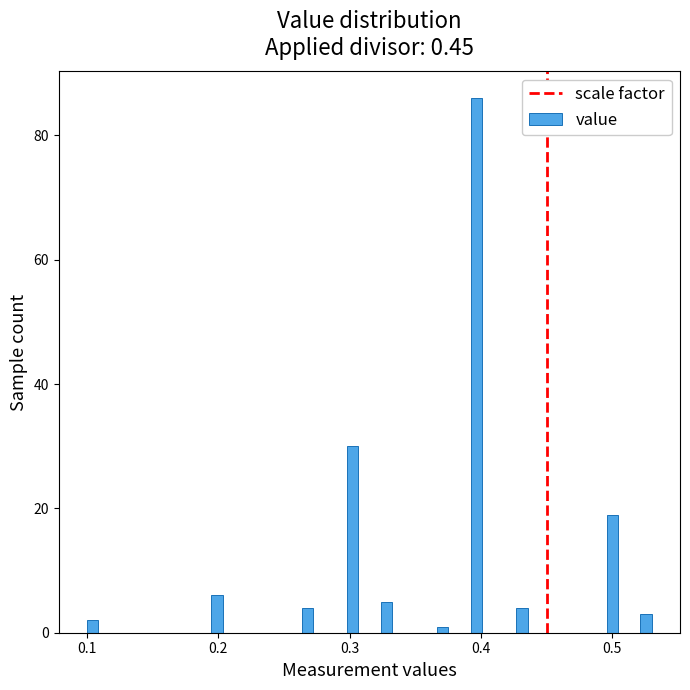

Around what value on the x-axis is the tallest bar? Give the approximate position of its centre, as read against the axis.

0.40